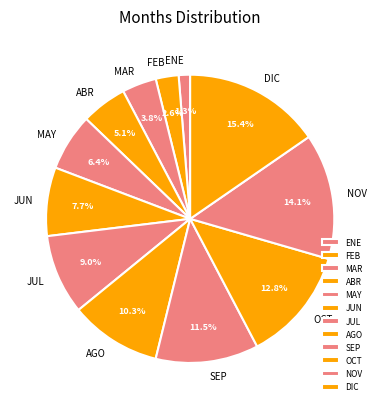

What percentage is NOT represented by JUN?

92.3%